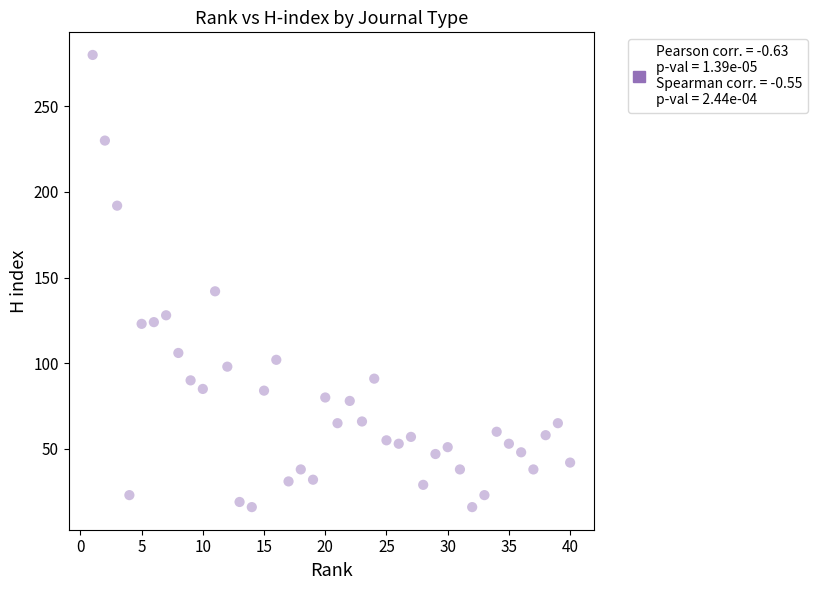

What Y value in the scatter plot is closest to 148?

142